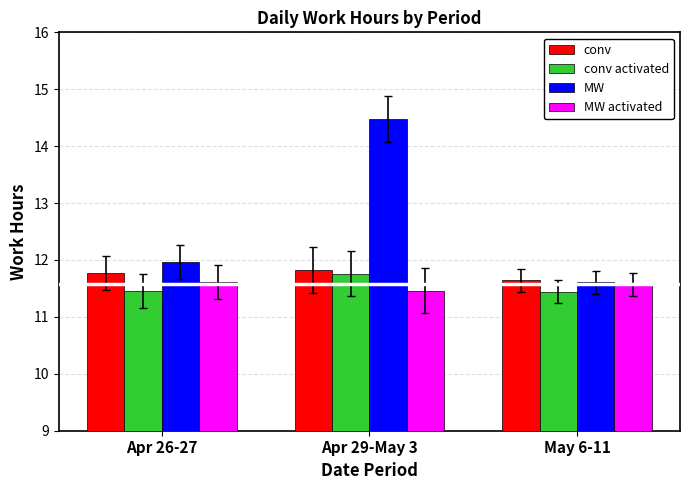

What is the approximate value of conv activated at Apr 29-May 3?

11.8